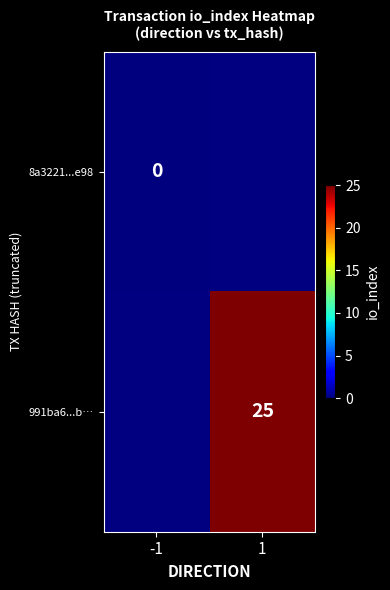

Is it true that 991ba6...b… equals 39 at 1?

False